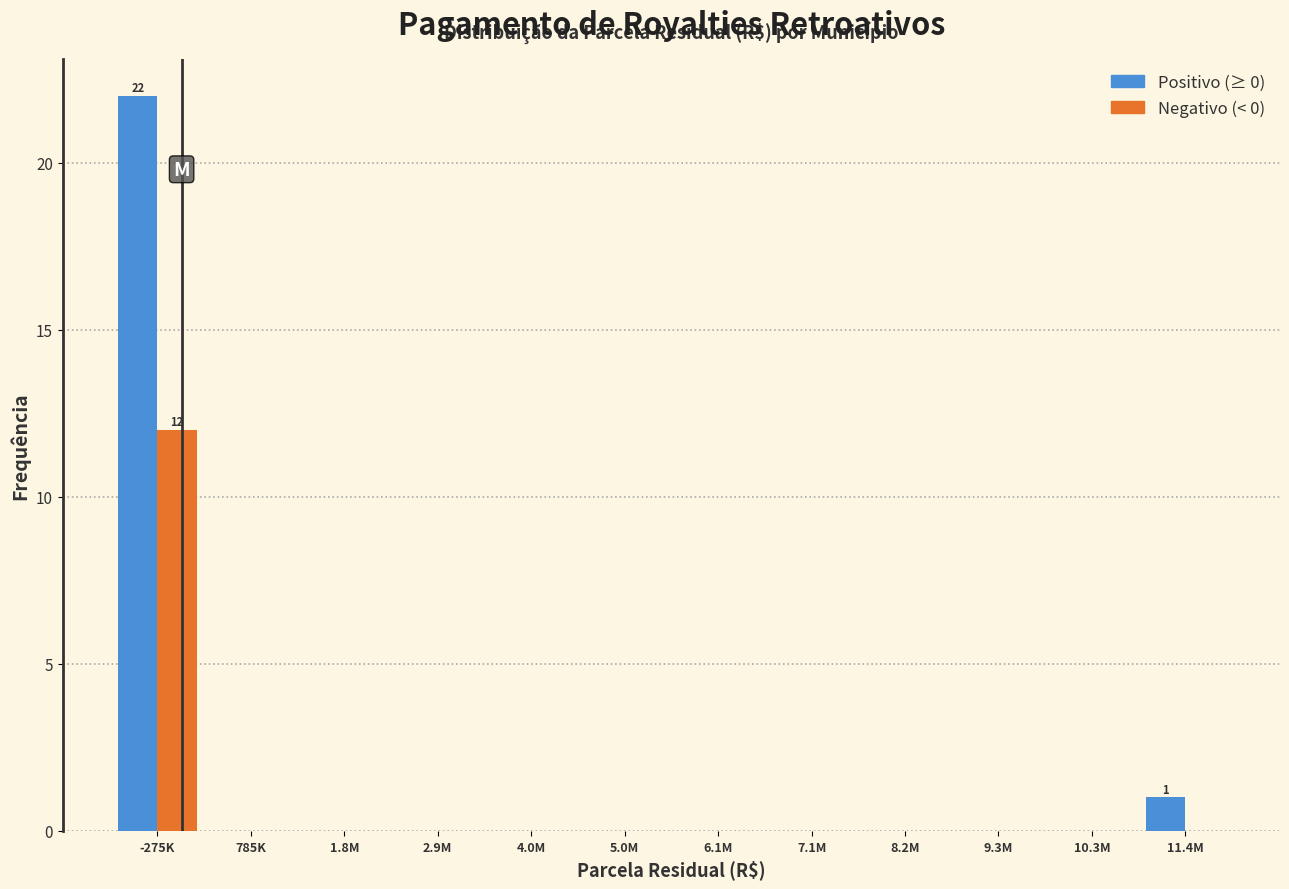

Reading left to right, transcribe all the data shown in this chart.

Positivo (≥ 0): -275K=22	785K=0	1.8M=0	2.9M=0	4.0M=0	5.0M=0	6.1M=0	7.1M=0	8.2M=0	9.3M=0	10.3M=0	11.4M=1
Negativo (< 0): -275K=12	785K=0	1.8M=0	2.9M=0	4.0M=0	5.0M=0	6.1M=0	7.1M=0	8.2M=0	9.3M=0	10.3M=0	11.4M=0